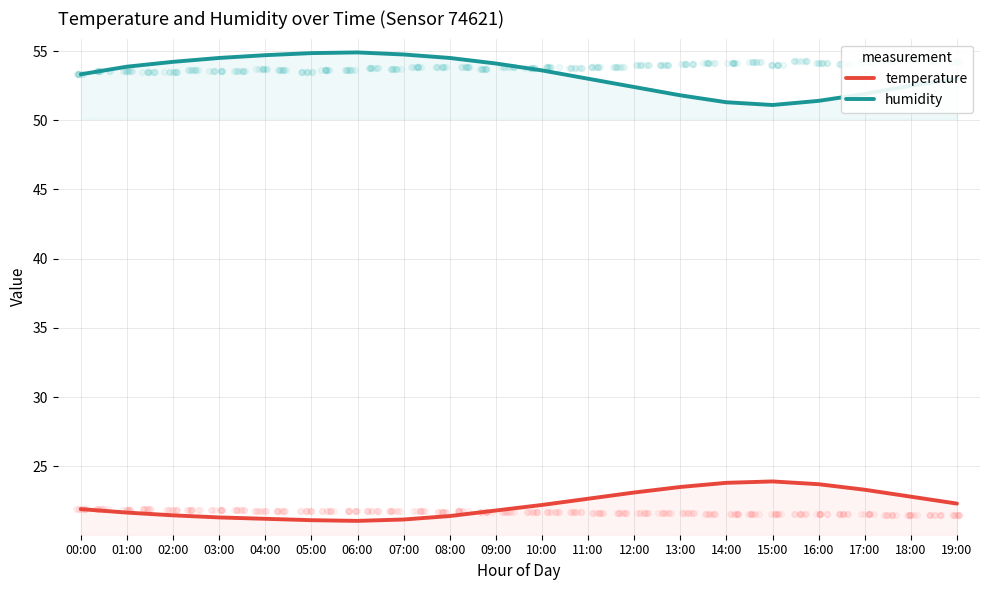

Which series contains the lowest Y value?

temperature